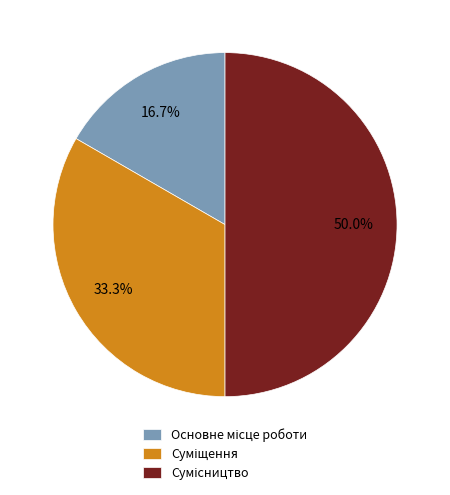

What is the smallest slice in the pie chart?

Основне місце роботи